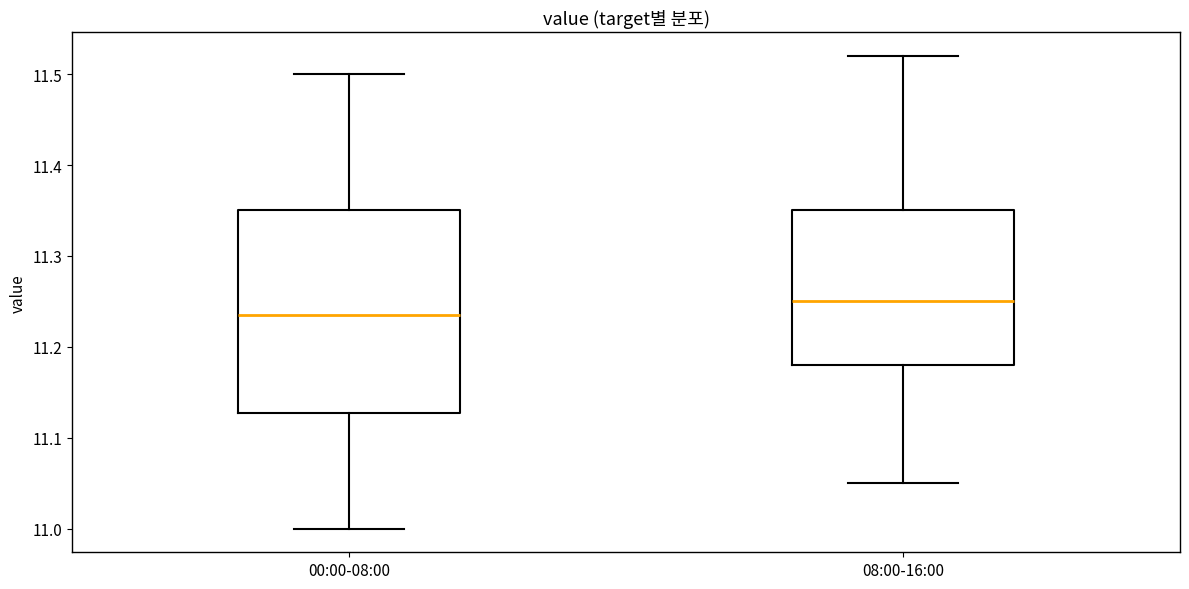

Reading left to right, transcribe this box plot: for each box, give where its median line is, the range the box spans, and where its two whiskers end, as read against the y-axis. The values are not printed on the chart, so give them approximately, as read against the axis.

00:00-08:00: median 11.24, box 11.13 to 11.35, whiskers 11.00 to 11.50
08:00-16:00: median 11.25, box 11.18 to 11.35, whiskers 11.05 to 11.52